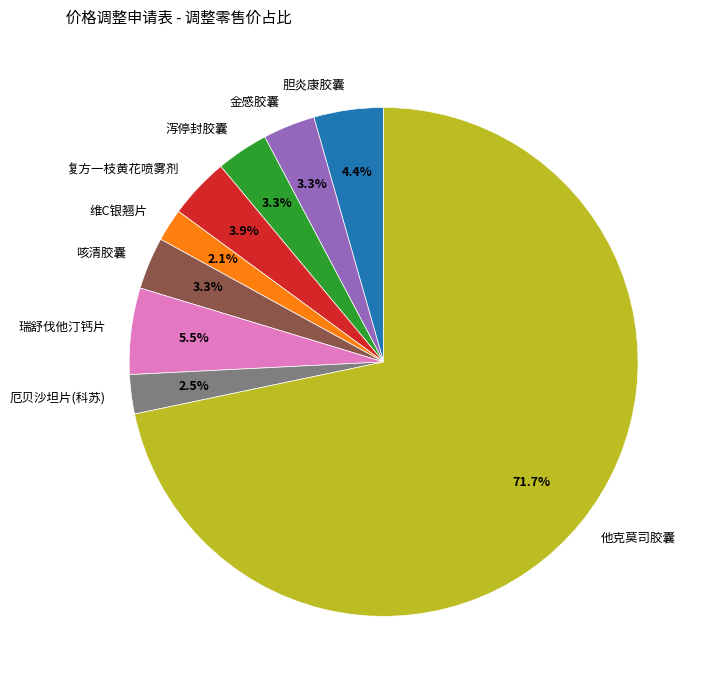

To the nearest percent, what is the difference between the largest and smallest slice percentages?

70%